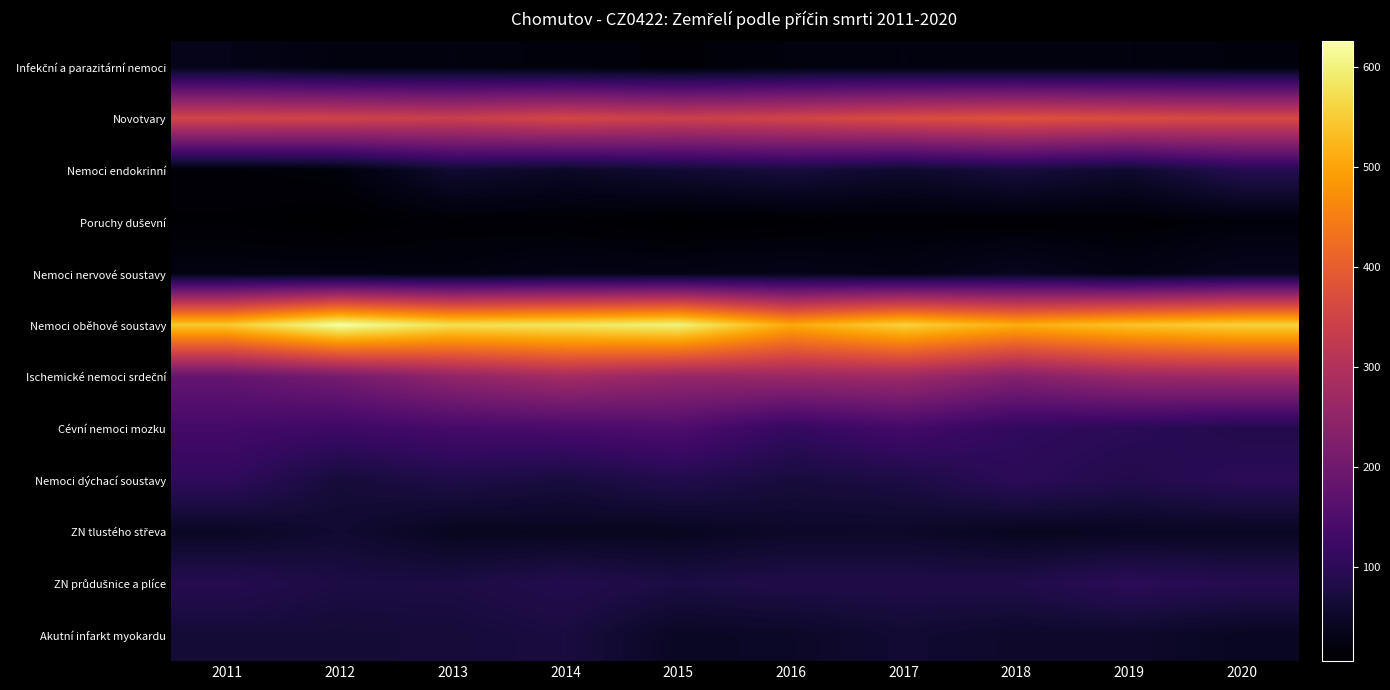

Which label corresponds to the smallest value in the chart?

2012